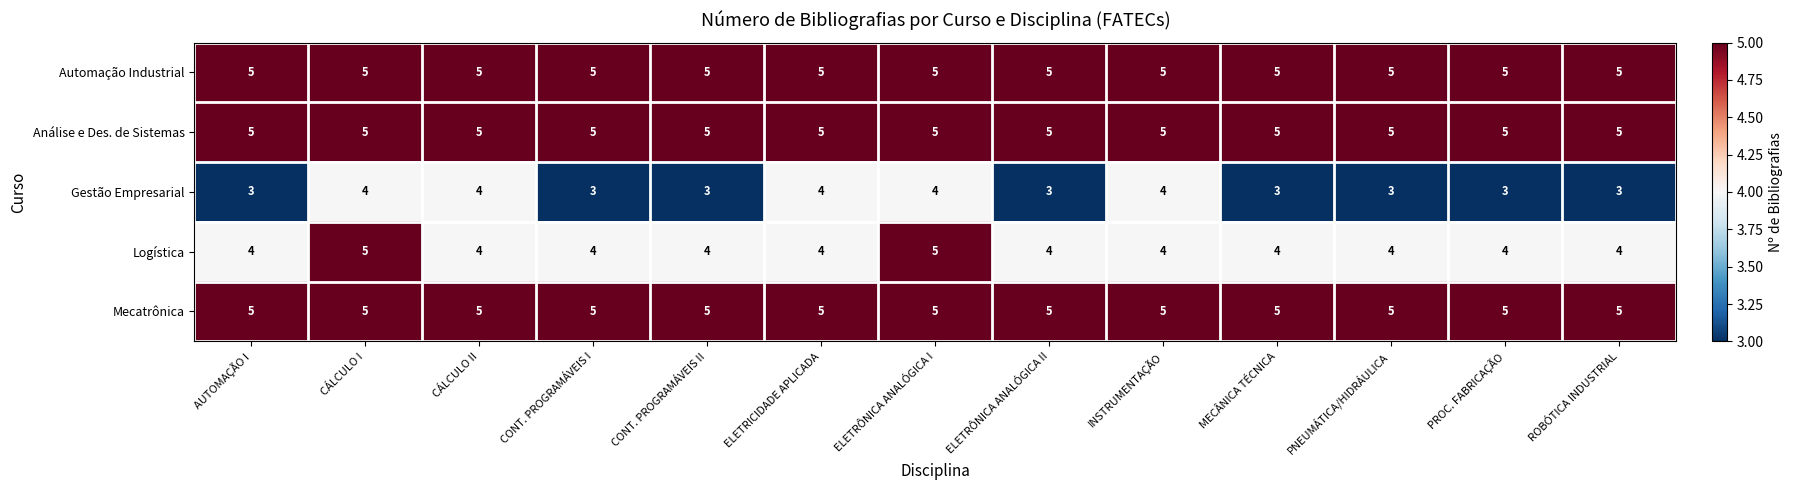

How many distinct data groups are displayed?

5